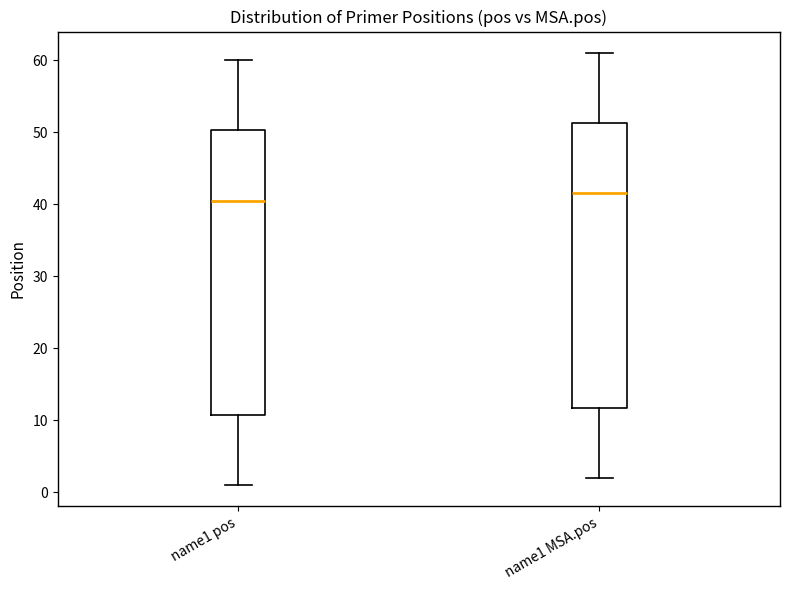

Which box's median line is the highest?

name1 MSA.pos